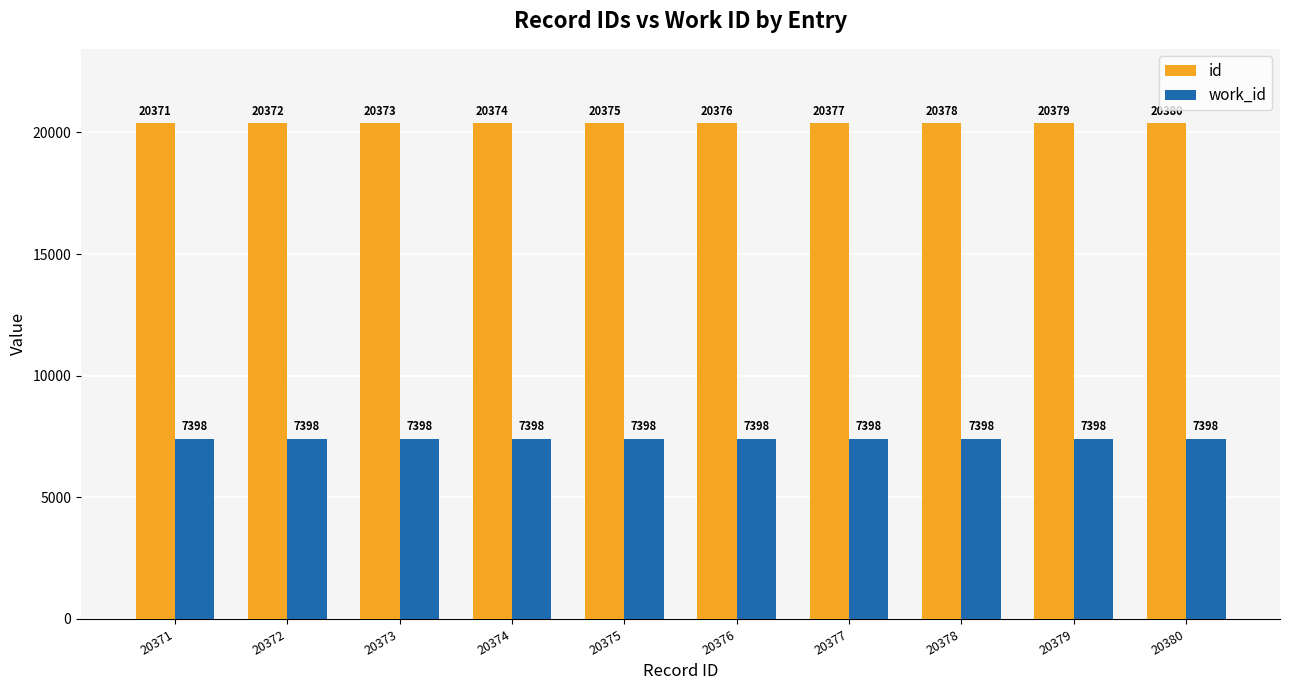

What is the value of the work_id bar at the 6th from the left?

7398